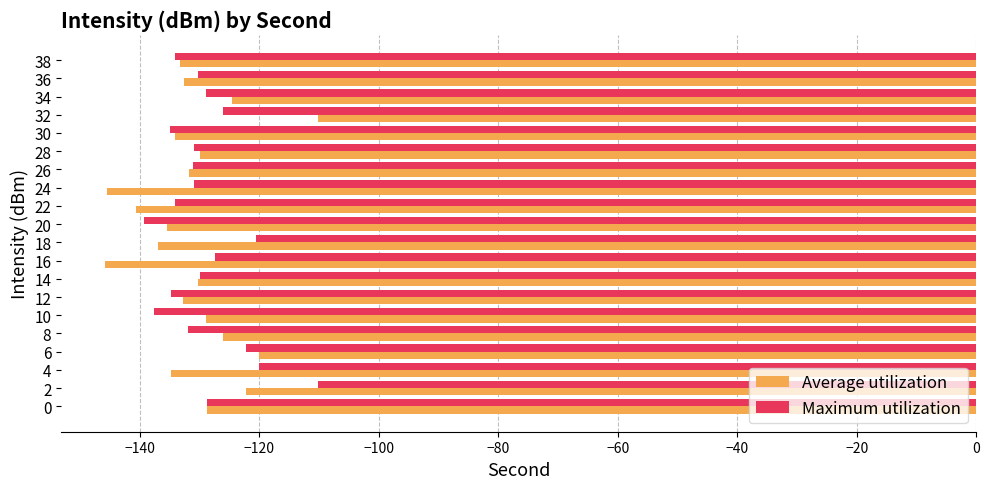

What is the average value of the Average utilization series?

-131.3